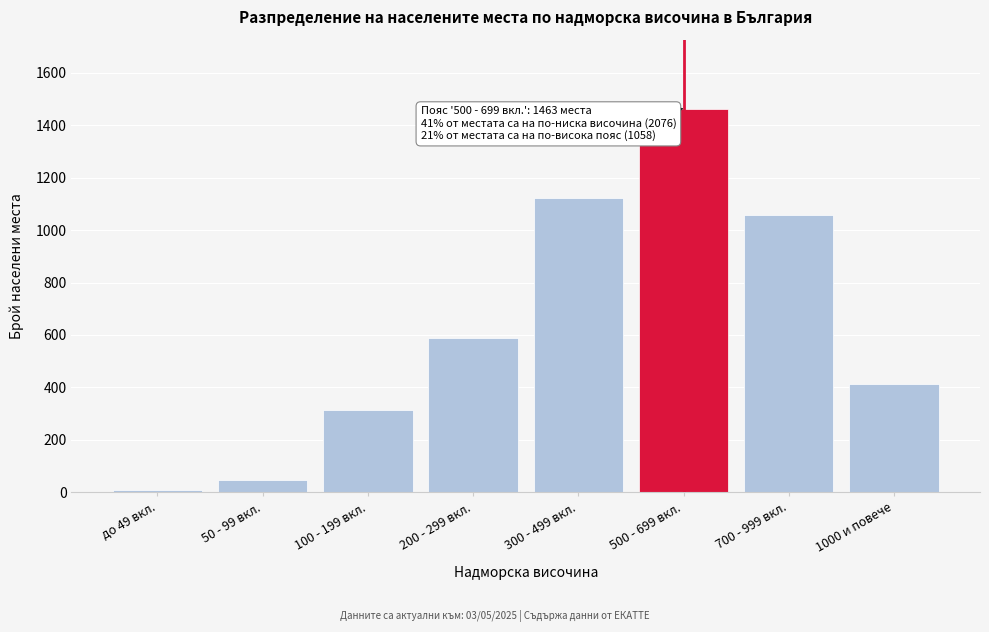

Reading right to left, extract all data points from this chart.

1000 и повече=412	700 - 999 вкл.=1058	500 - 699 вкл.=1463	300 - 499 вкл.=1124	200 - 299 вкл.=587	100 - 199 вкл.=312	50 - 99 вкл.=45	до 49 вкл.=8